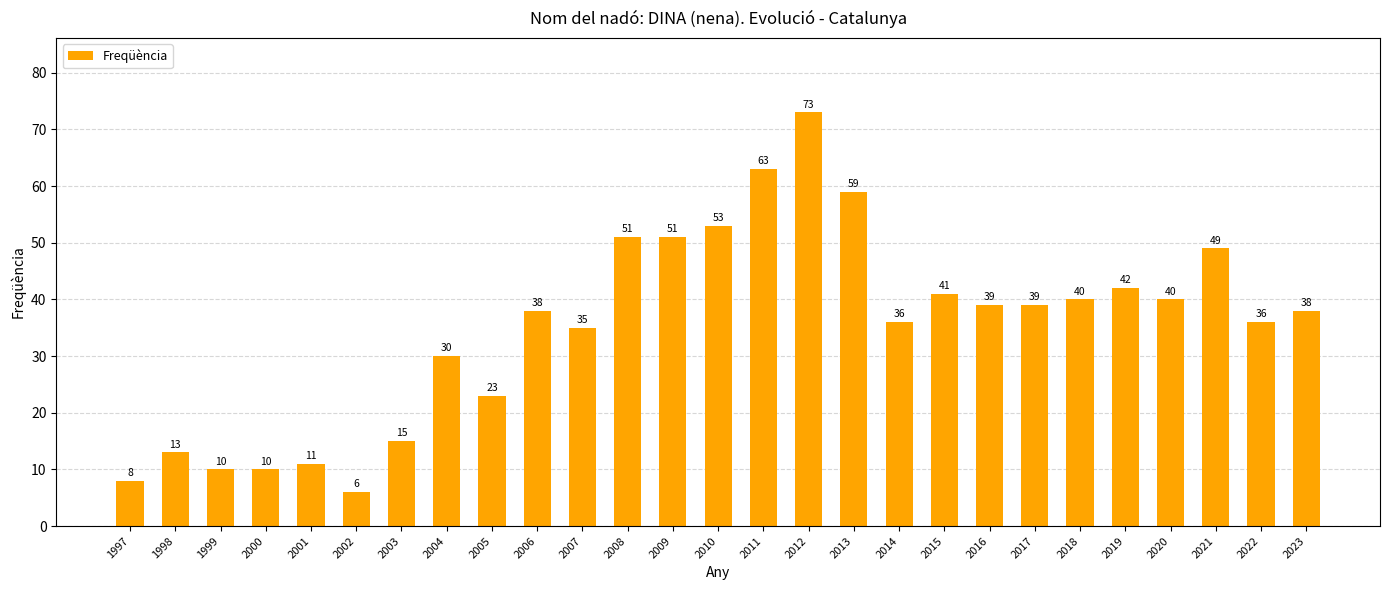

Reading left to right, transcribe all the data shown in this chart.

8	13	10	10	11	6	15	30	23	38	35	51	51	53	63	73	59	36	41	39	39	40	42	40	49	36	38